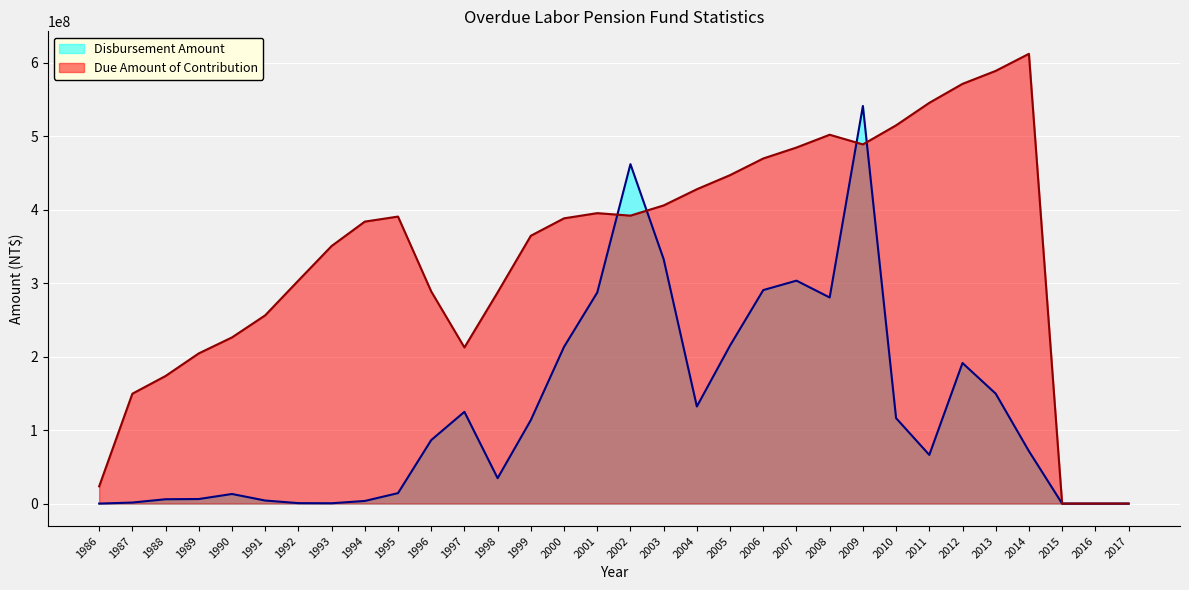

What is the value of the Disbursement Amount point at the 24th from the left?

541008884